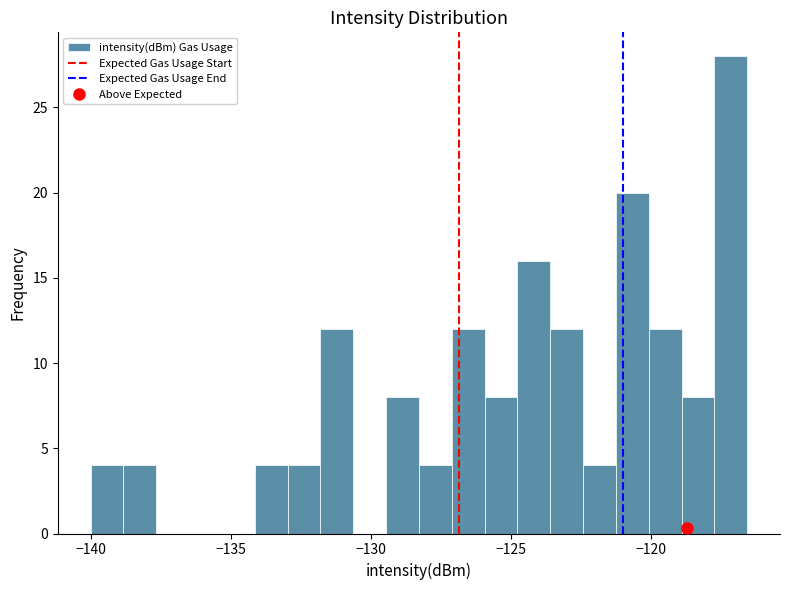

Read against the x-axis, roughly where is the centre of the tallest bar?

-117.0